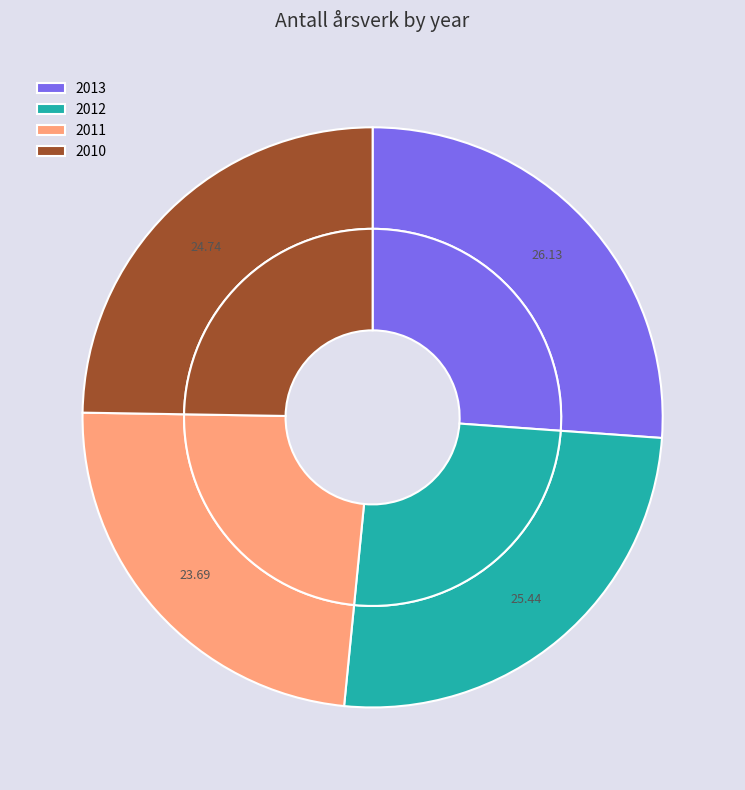

What is the ratio of the value at 2011 to the value at 2010?

1.0